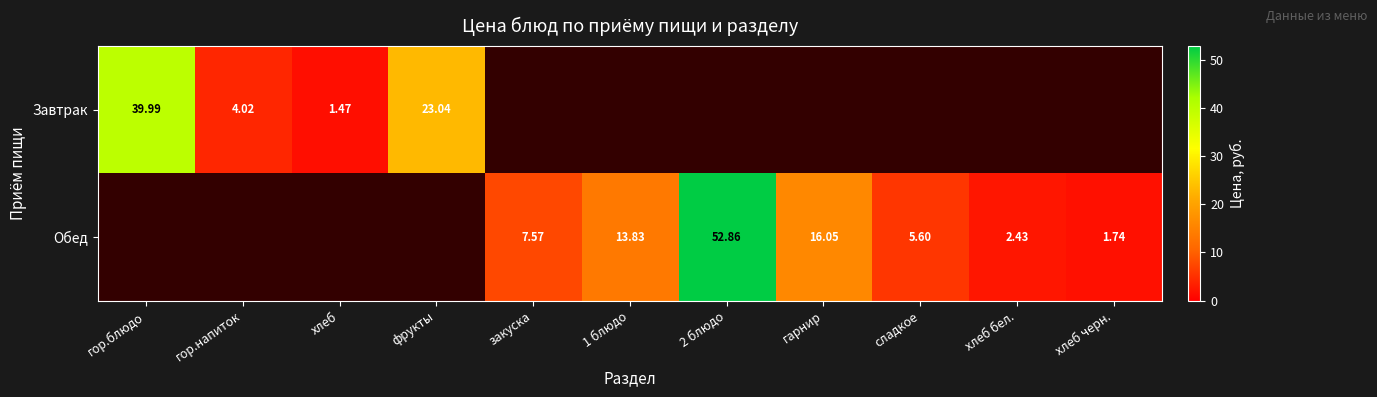

At which label is Завтрак closest to 20?

фрукты